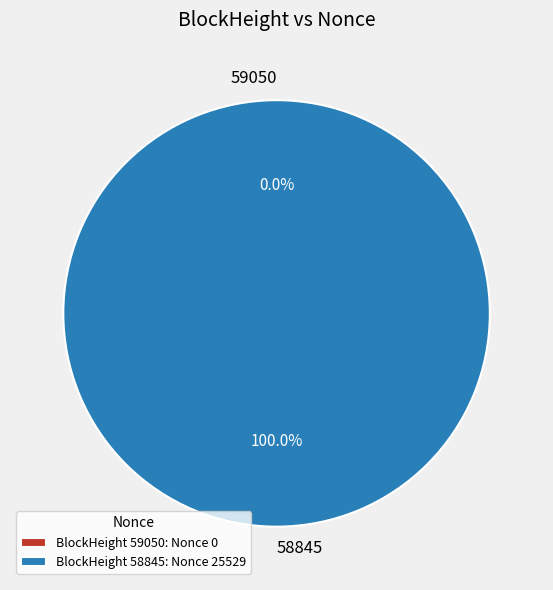

Does 58845 represent more than half of the total?

Yes